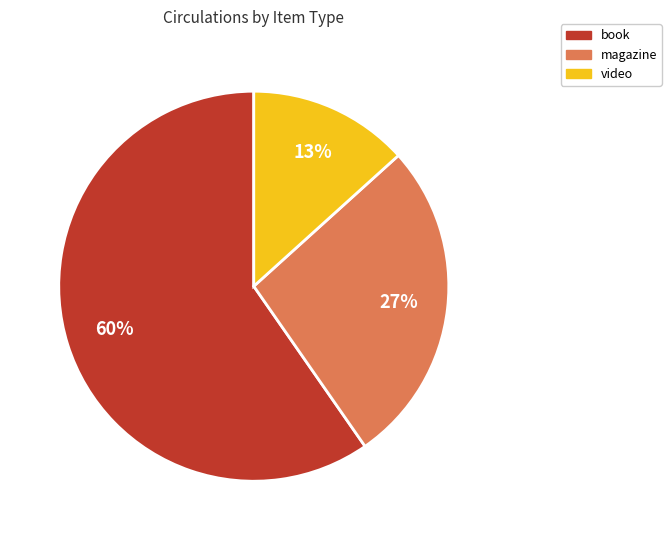

Between video and book, which is larger?

book